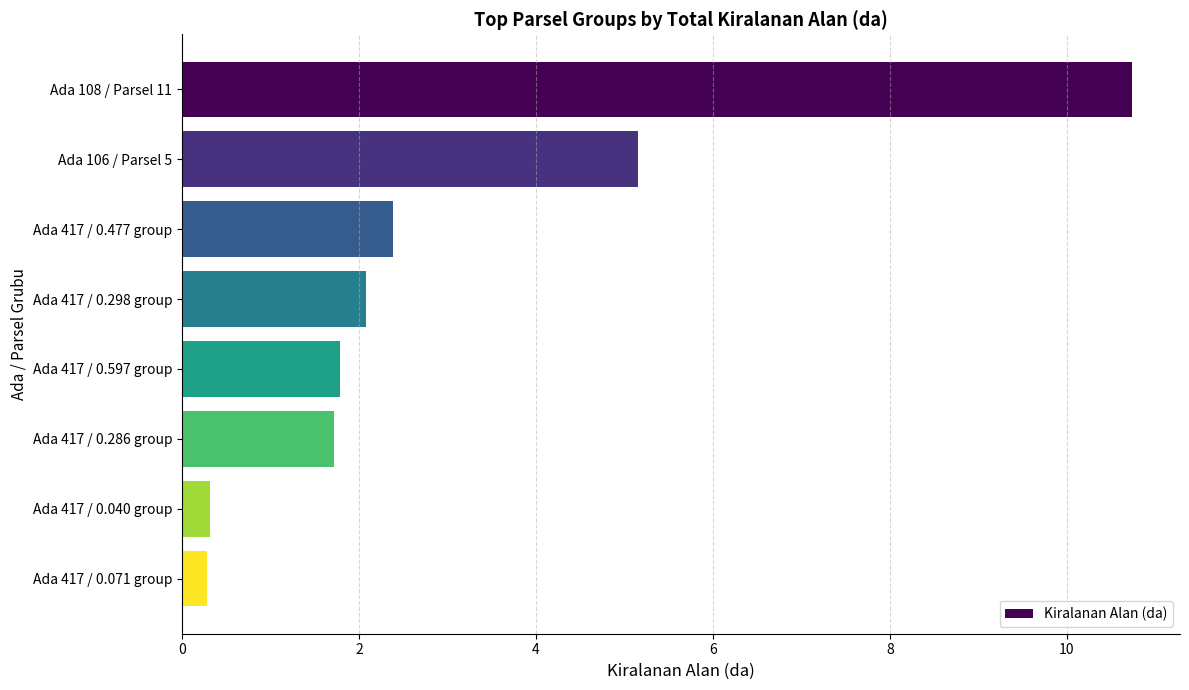

Count the number of values greater than 2.

4